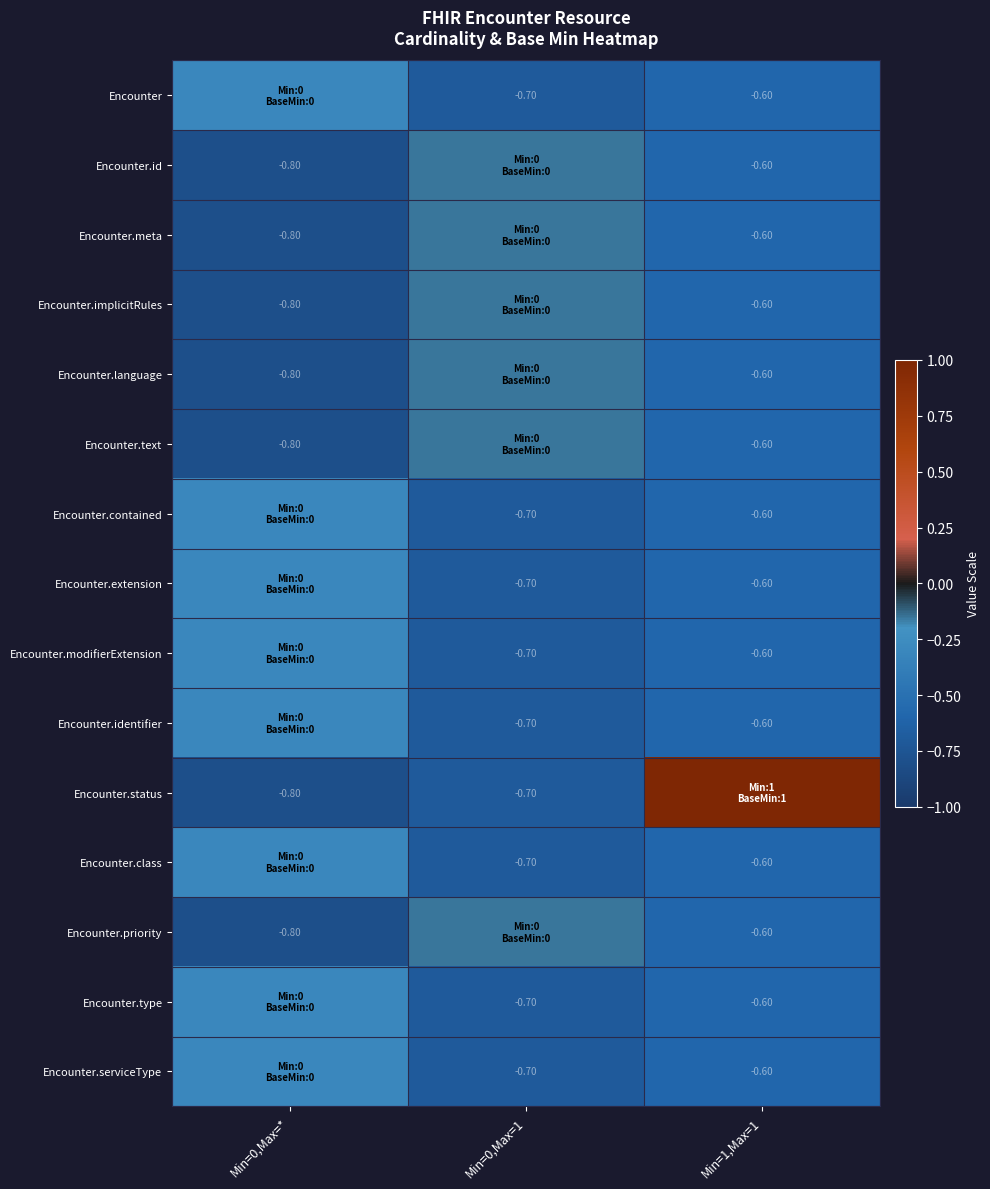

At how many categories does at least one series exceed 0?

1